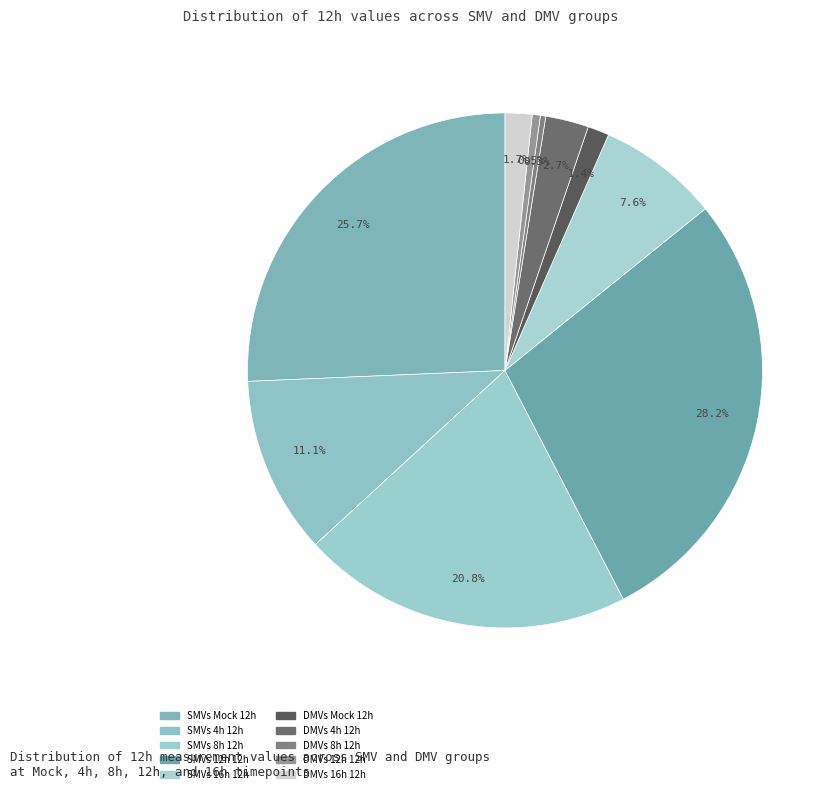

To the nearest percent, what is the average slice percentage?

10%